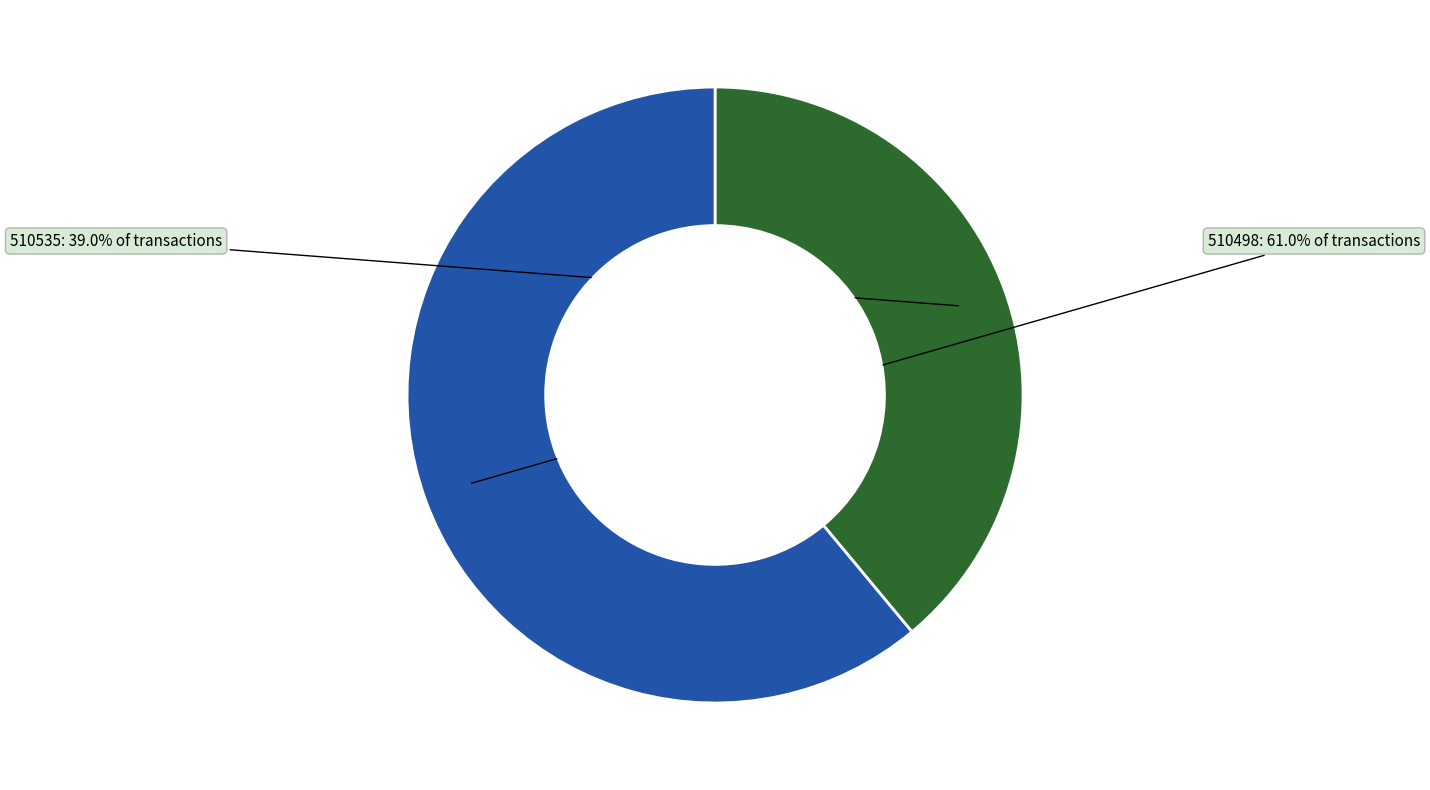

How many segments does this pie chart have?

2